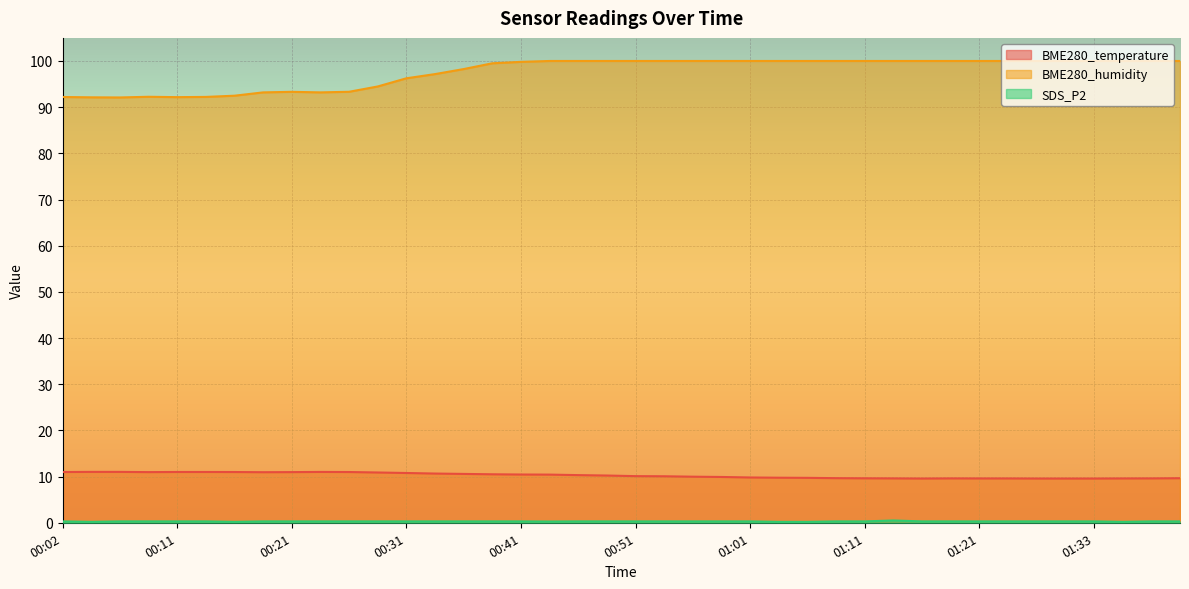

At 00:43, list the series in order from largest to smallest.

BME280_humidity, BME280_temperature, SDS_P2